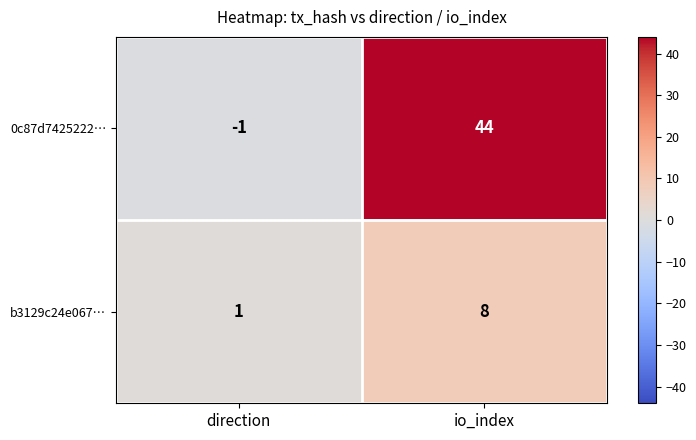

At which label is 0c87d7425222… closest to 21?

direction